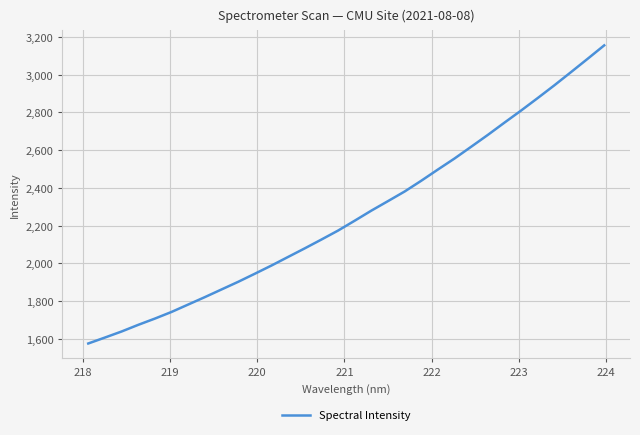

What is the greatest value displayed?

3156.1